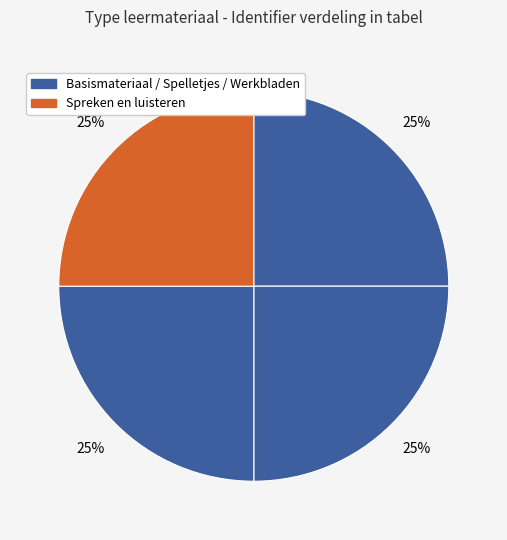

What is the smallest slice in the pie chart?

Basismateriaal